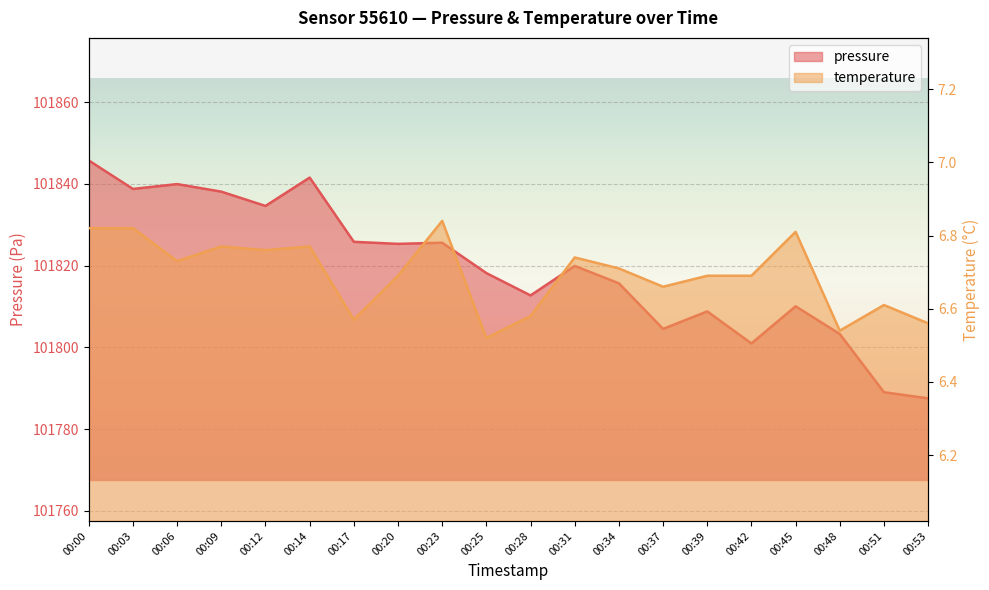

Rank the series at 00:23 from highest to lowest value.

pressure, temperature